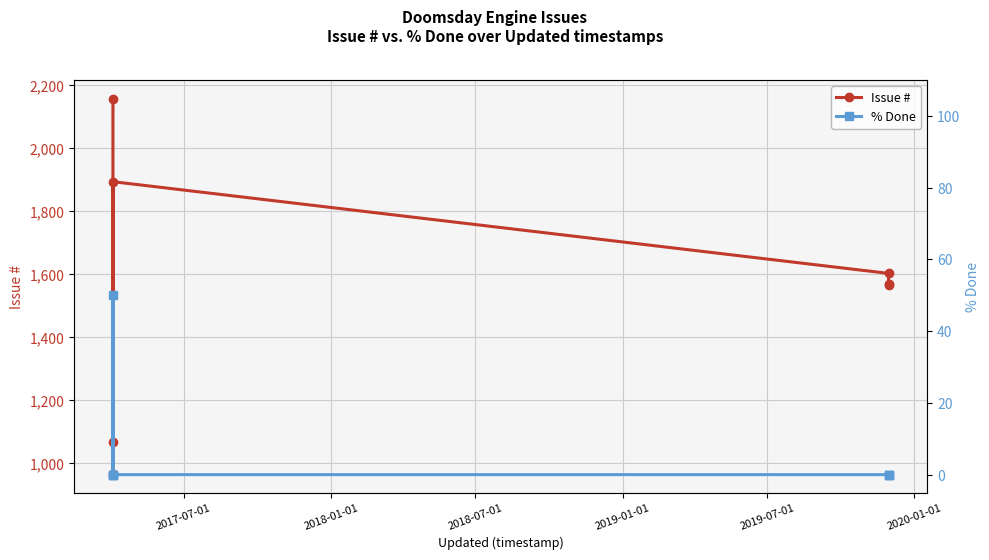

What are all the series names shown in the legend?

Issue #, % Done